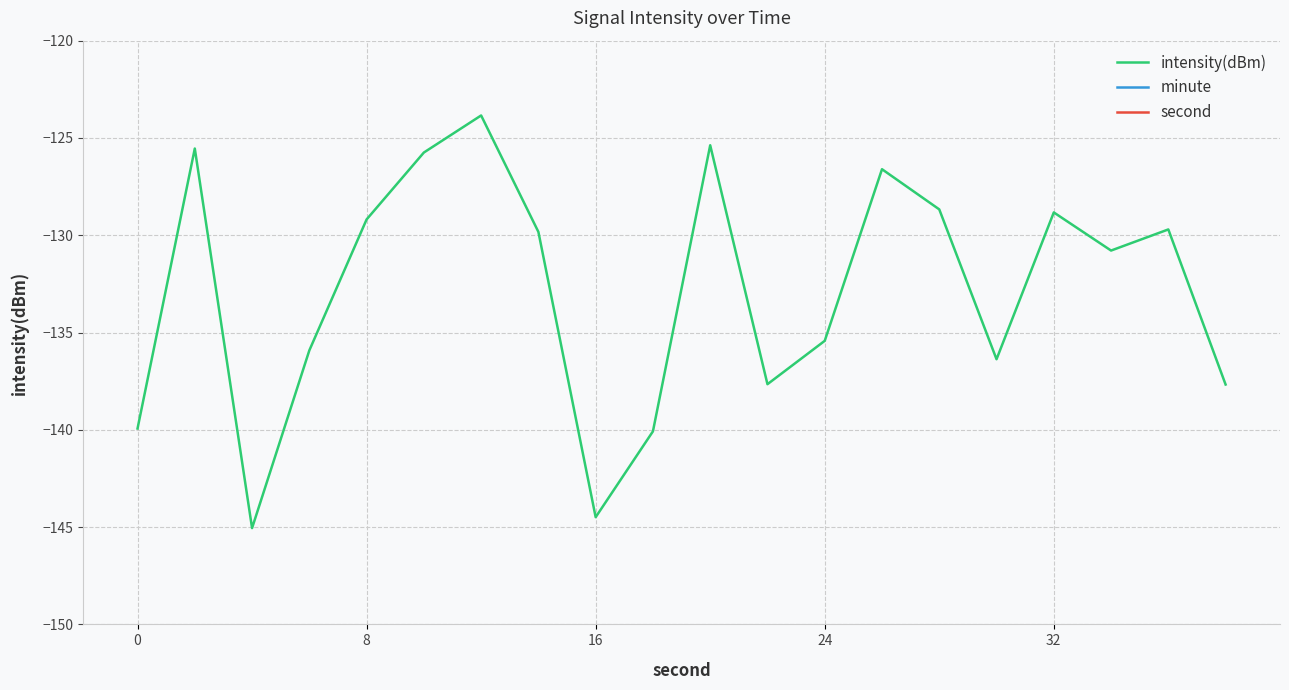

True or false: second has more than 1 points higher than both neighbors.

False